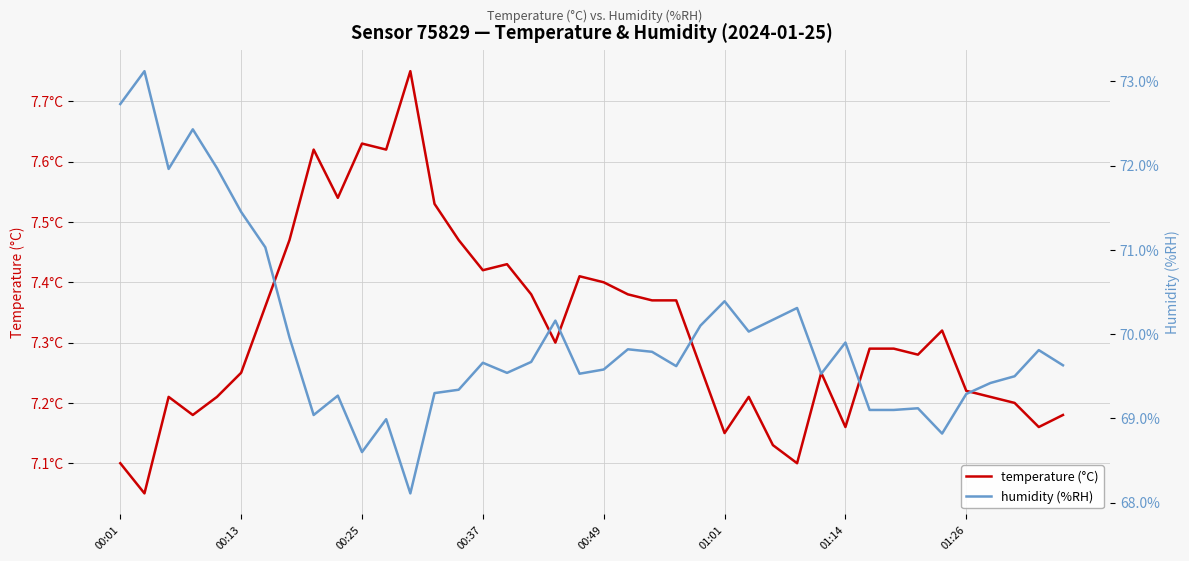

How many series are shown in this chart?

2